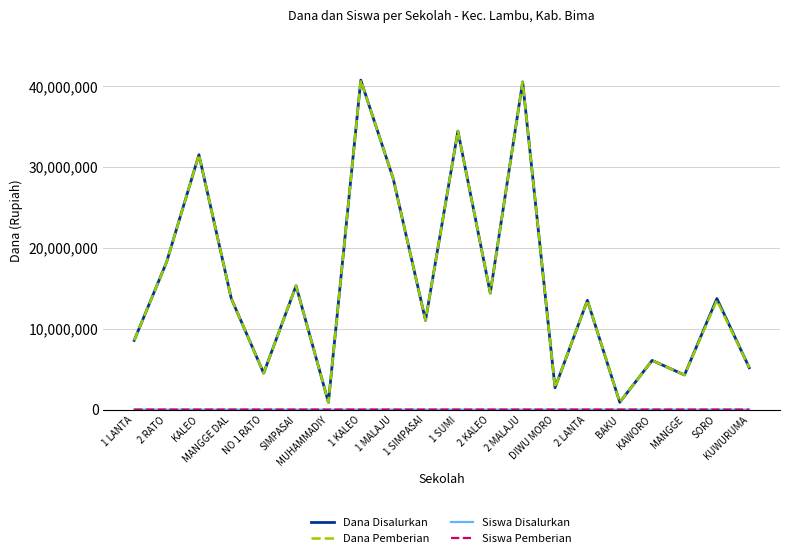

What is the greatest value displayed?

40725000